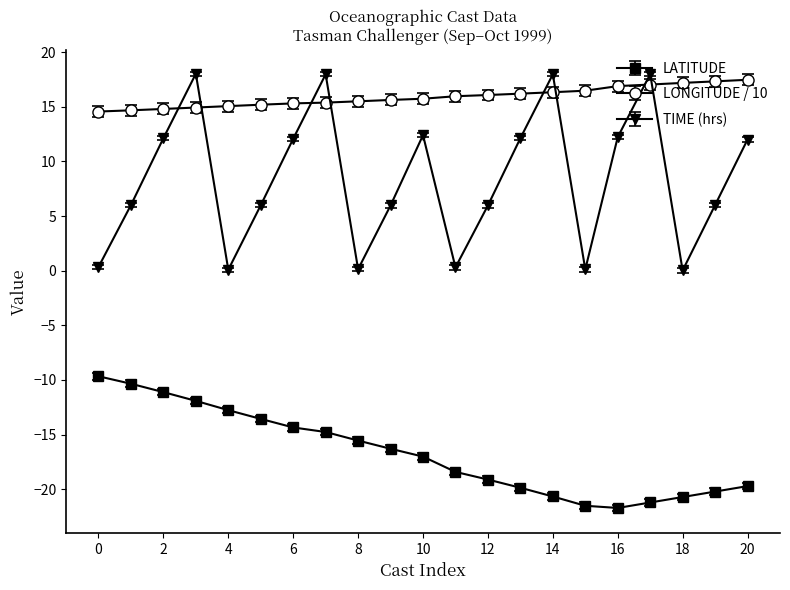

At how many categories does at least one series exceed 13?

21